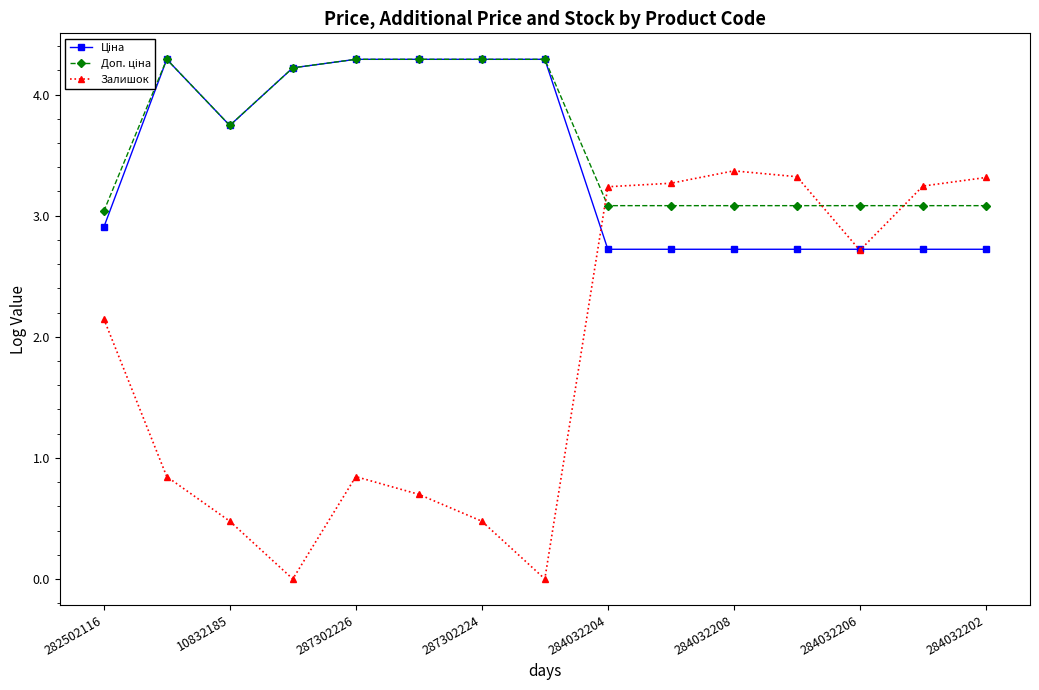

What is the value of the Залишок point at the 11th from the left?

3.4